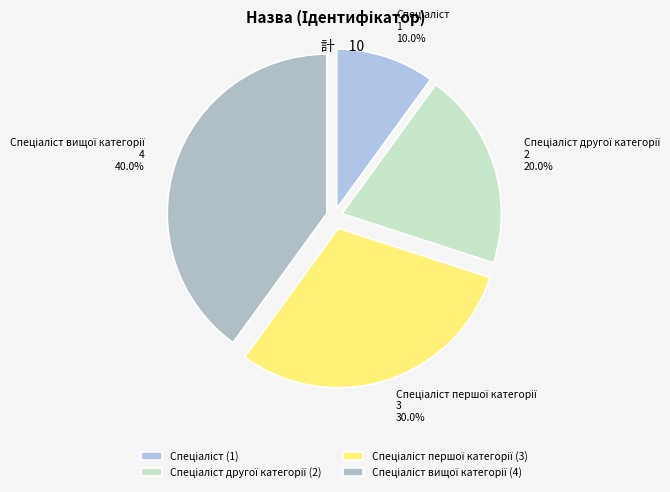

How many slices are in this pie chart?

4